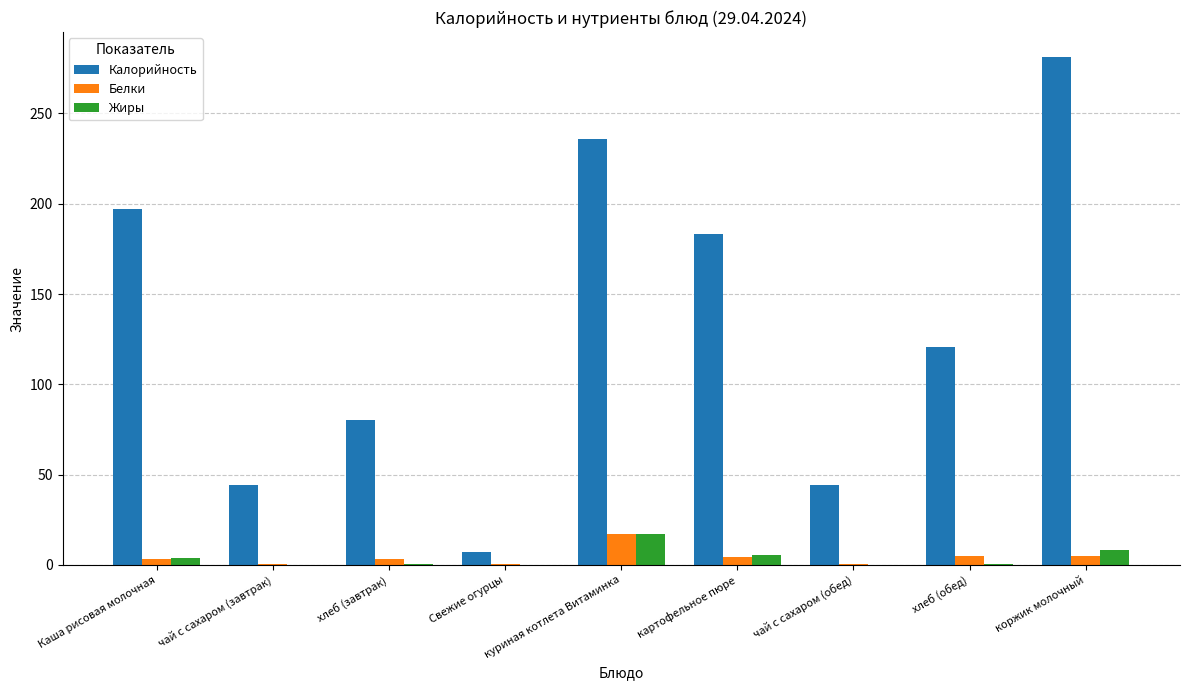

How many categories are shown in the chart?

9